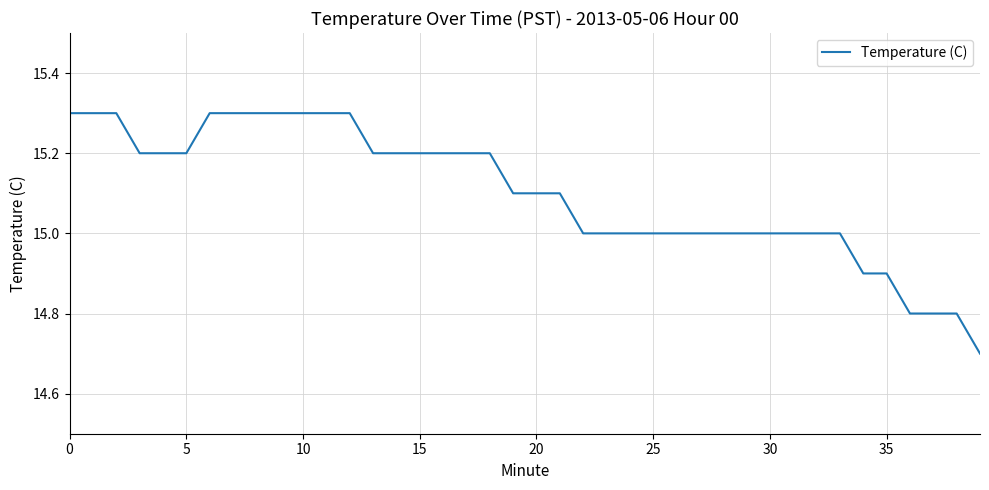

What is the difference between the maximum and minimum values?

0.6